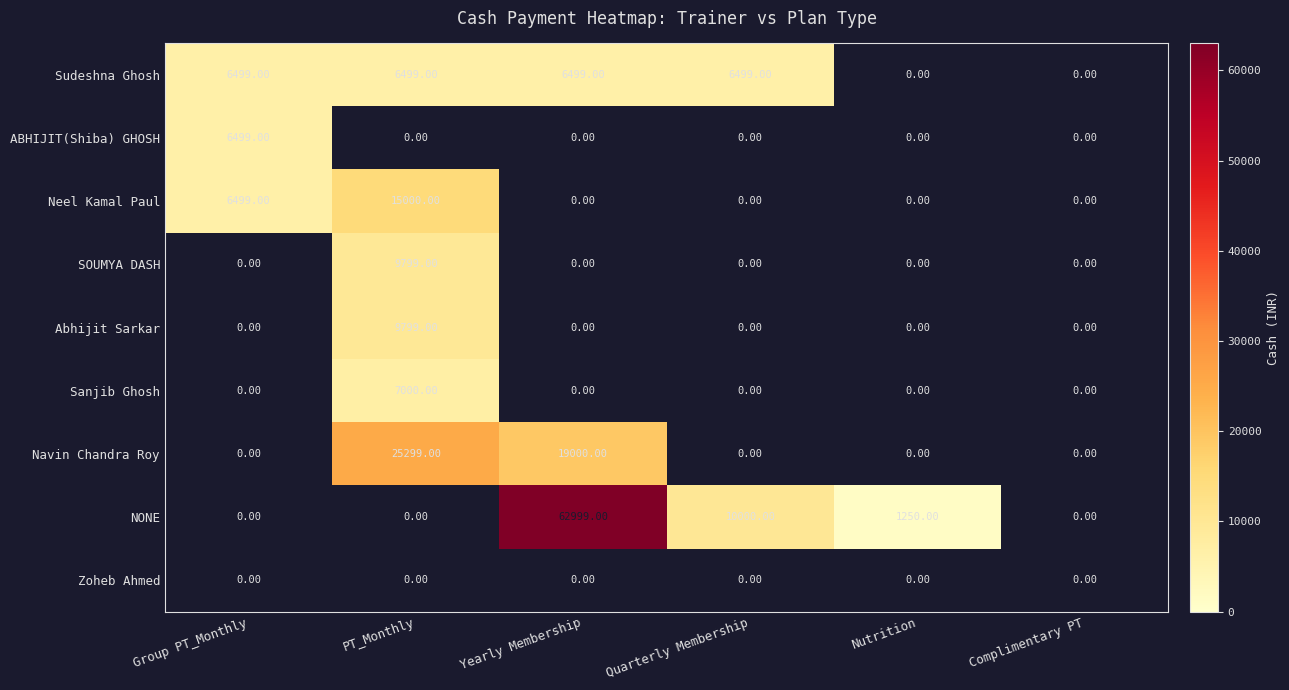

Which label corresponds to the smallest value in the chart?

Nutrition